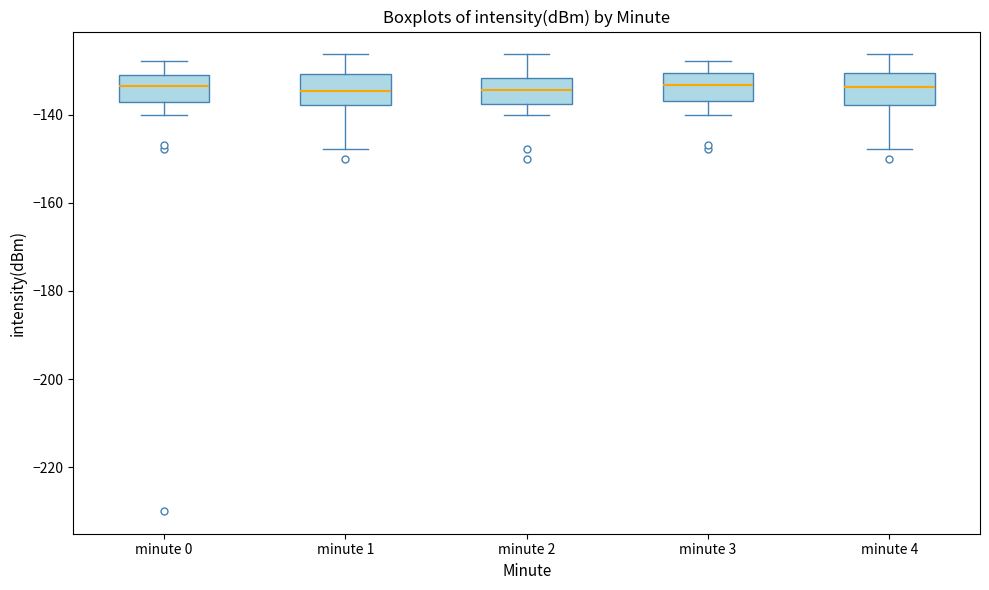

Where does the median line of the box for minute 1 sit on the y-axis? The values are not printed on the chart, so give them approximately, as read against the axis.

-134